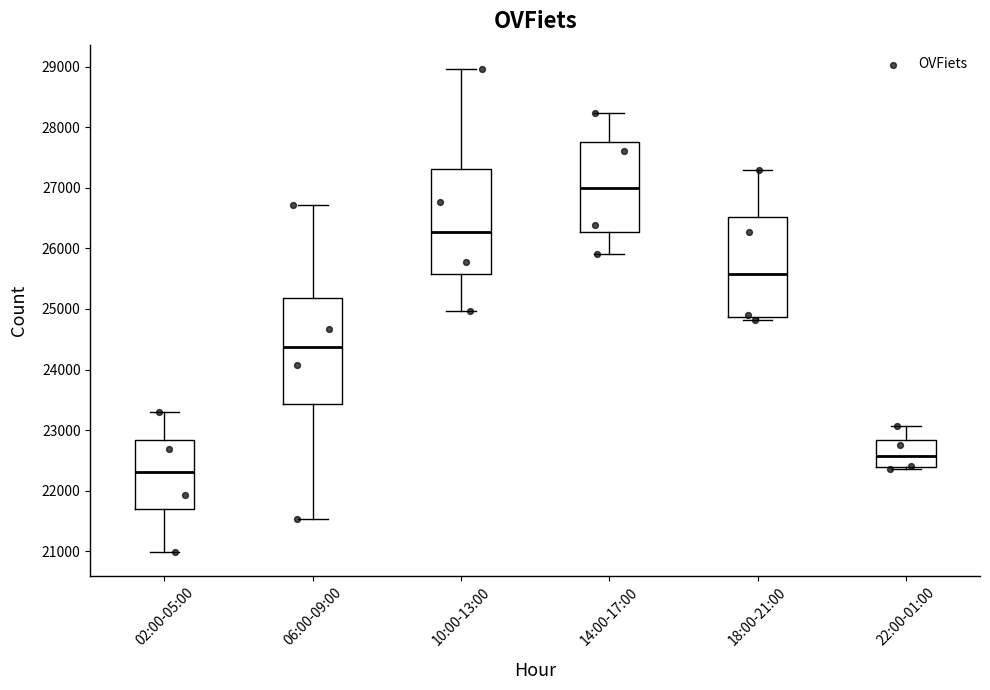

Where does the upper whisker of the box for 02:00-05:00 end on the y-axis? The values are not printed on the chart, so give them approximately, as read against the axis.

23300